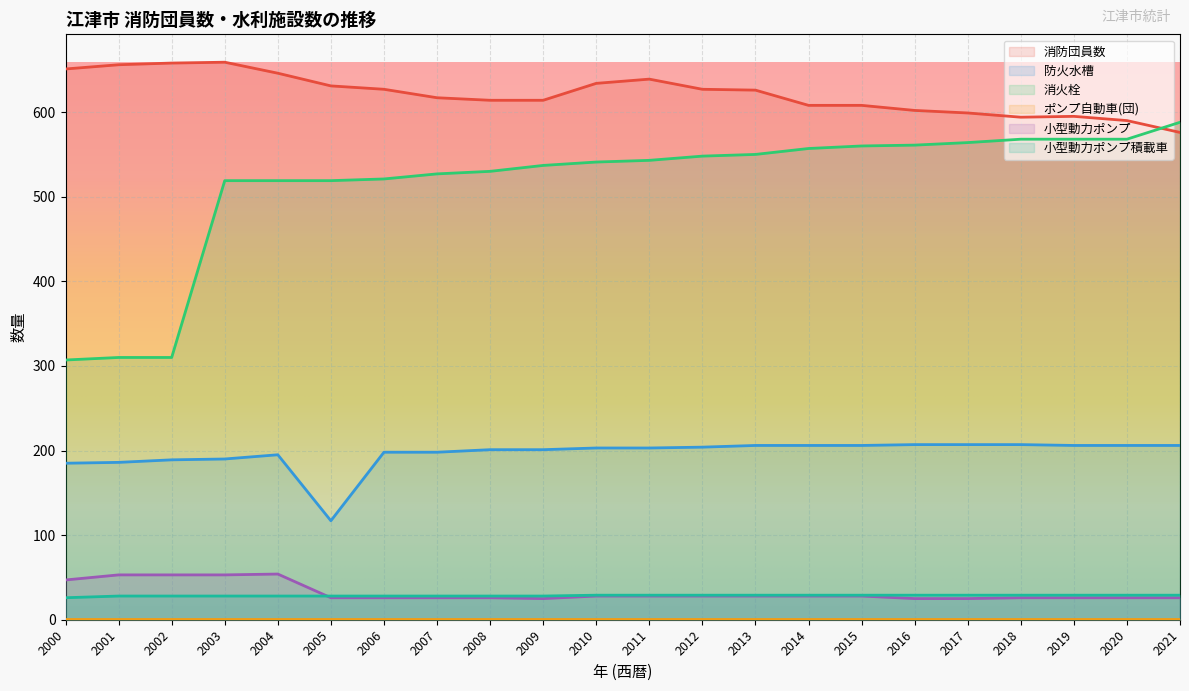

What is the value of the 小型動力ポンプ point at the 7th from the left?

26